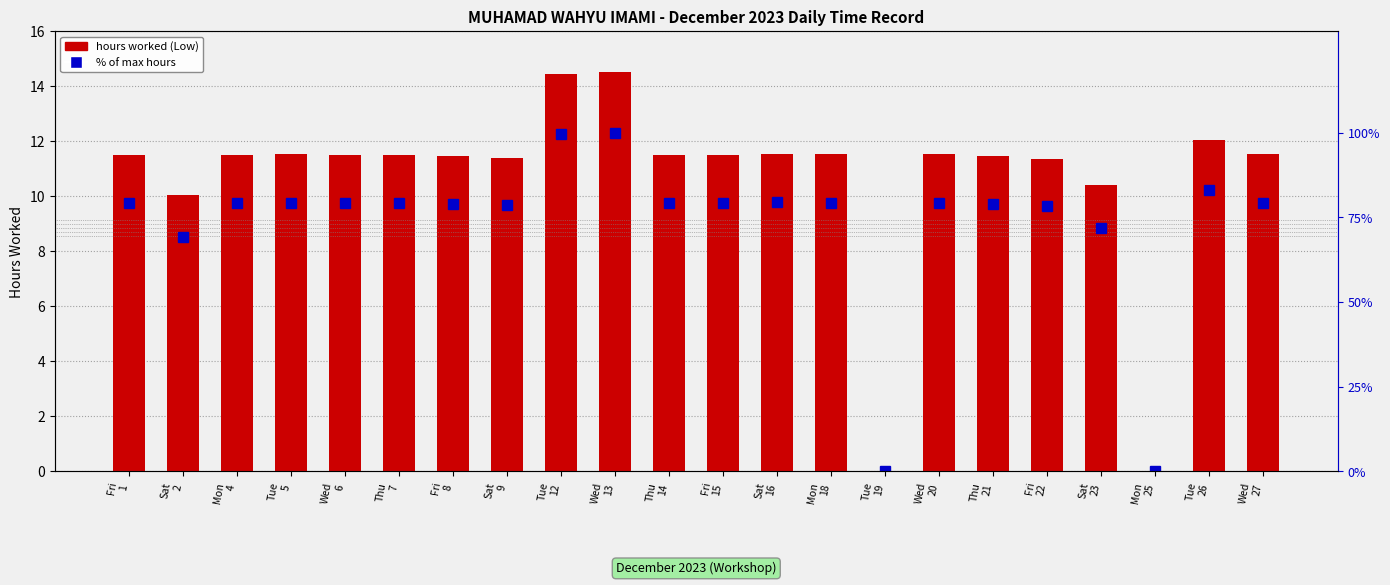

What is the average value of the hours worked (Low) series?

10.6